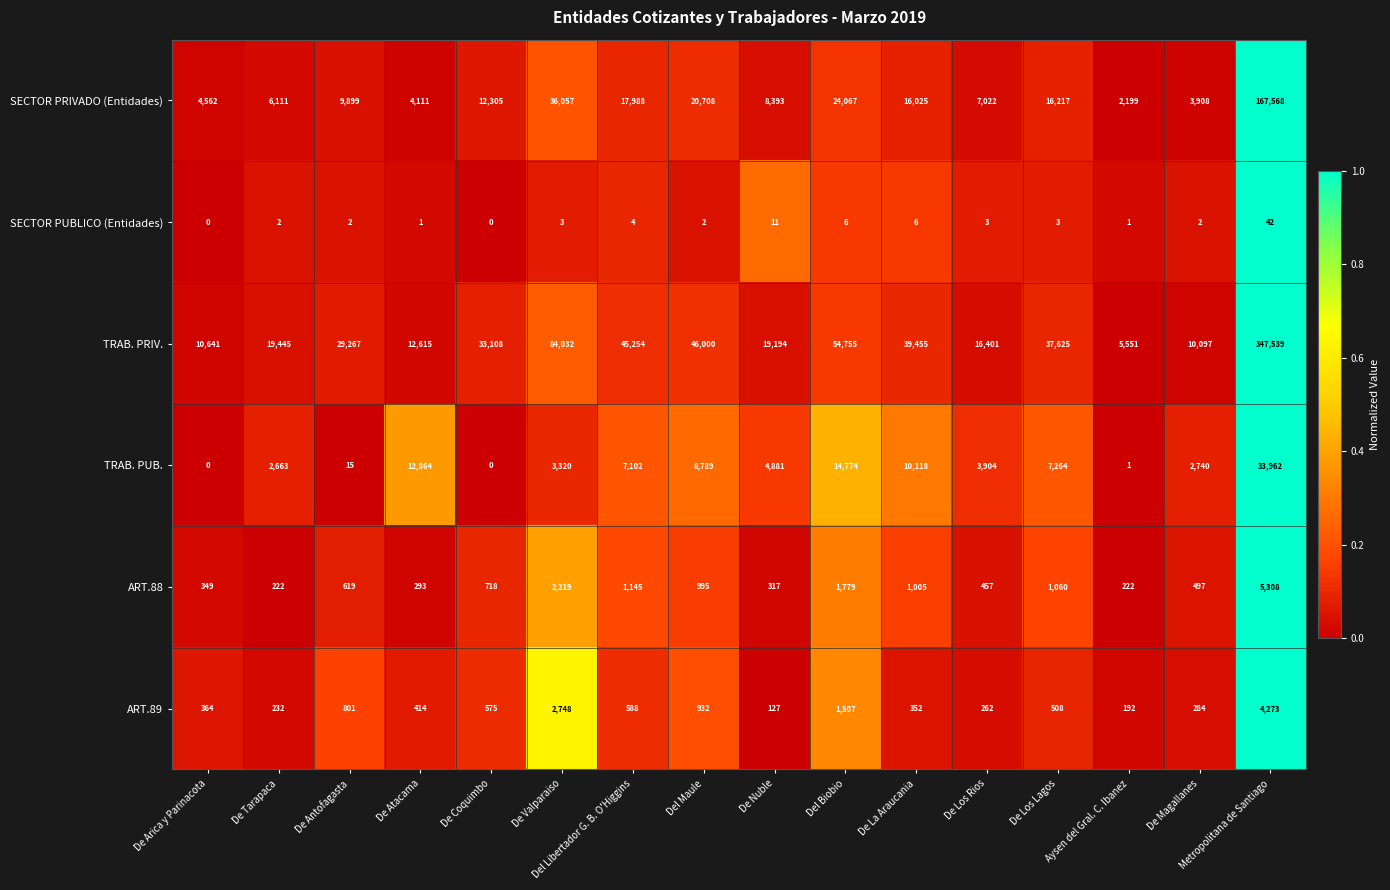

What is the difference between the maximum and minimum values in the SECTOR PRIVADO (Entidades) series?

165369